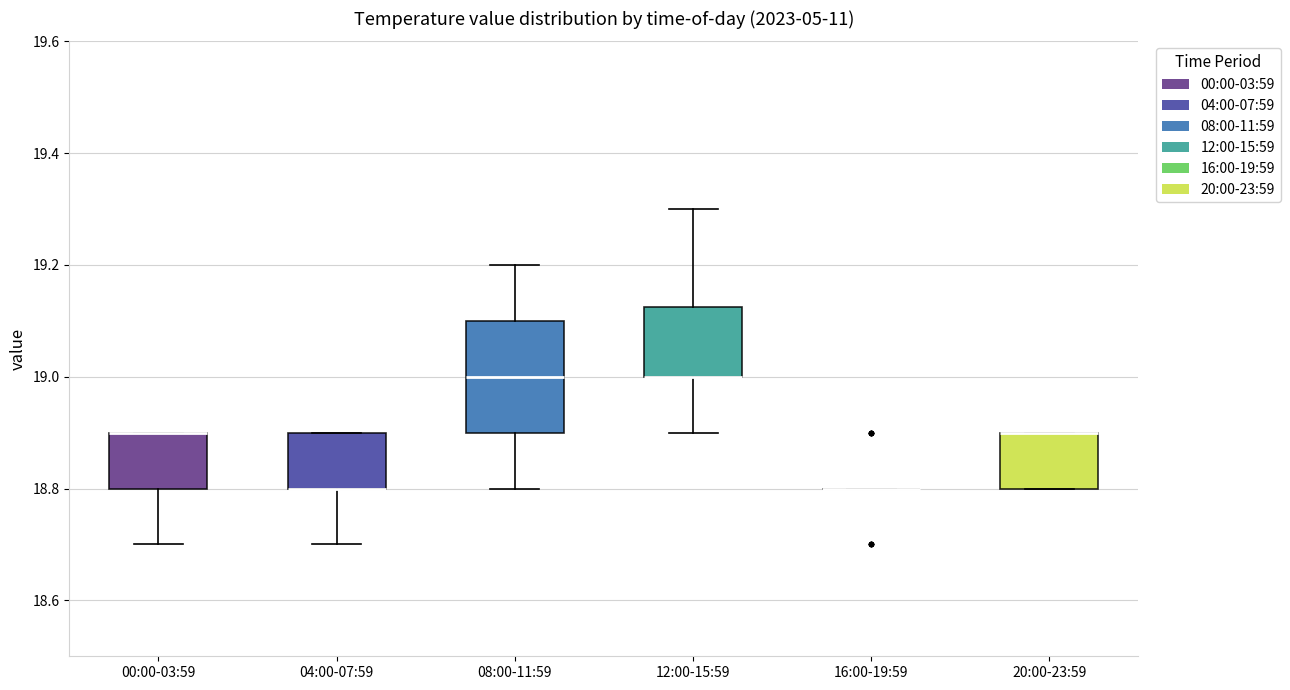

Where is the lower edge of the box for 20:00-23:59 on the y-axis? The values are not printed on the chart, so give them approximately, as read against the axis.

18.80